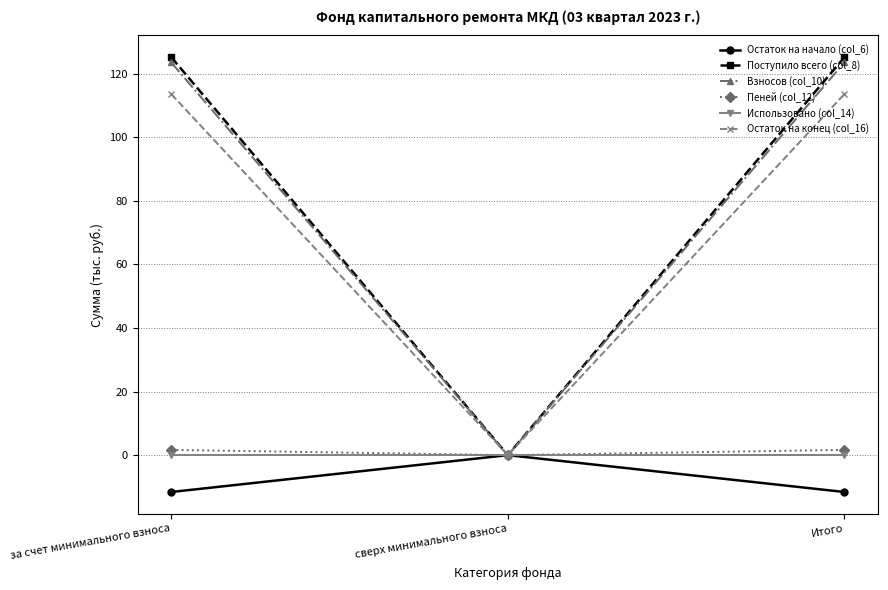

How many lines are shown in the chart?

6